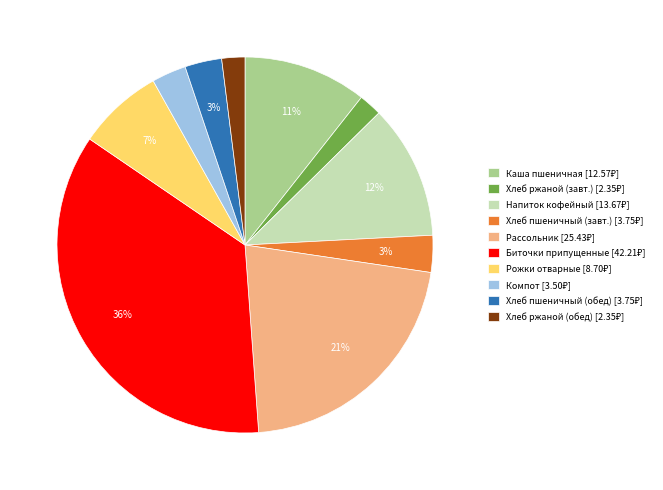

To the nearest percent, what is the difference between the largest and smallest slice percentages?

34%